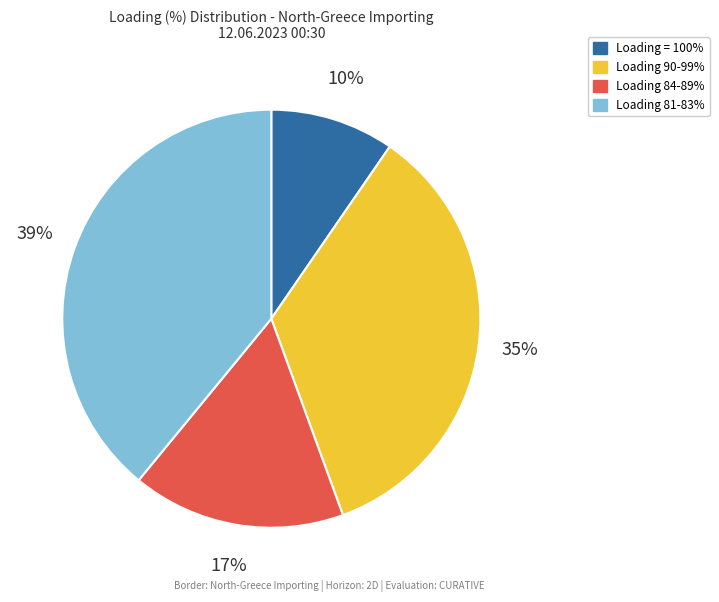

To the nearest percent, what is the average slice percentage?

25%